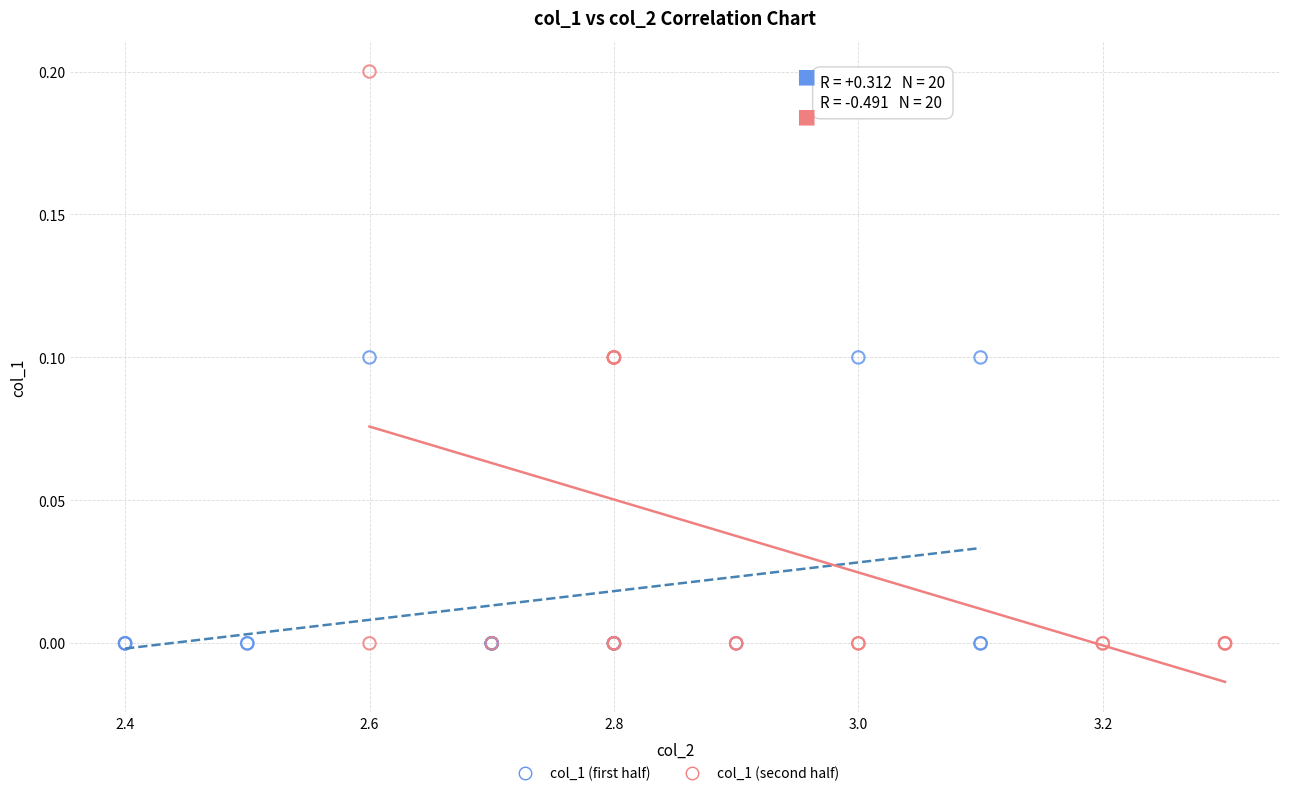

Which series has the largest Y range (max minus min)?

col_1 (second half)